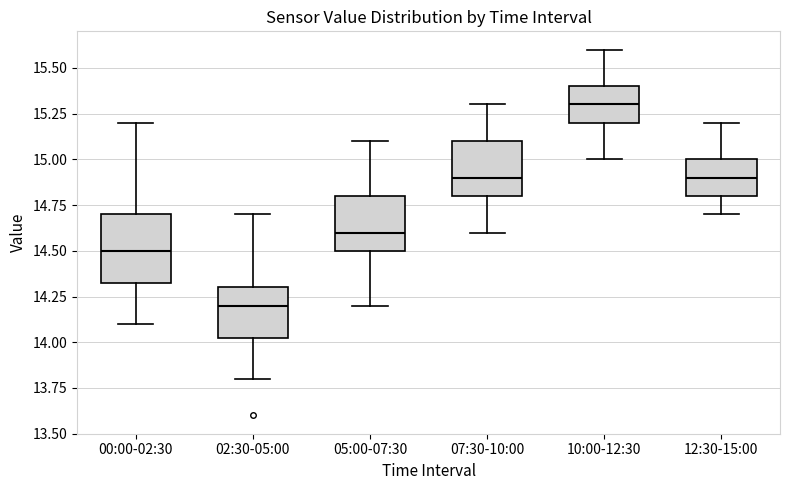

Reading left to right, transcribe this box plot: for each box, give where its median line is, the range the box spans, and where its two whiskers end, as read against the y-axis. The values are not printed on the chart, so give them approximately, as read against the axis.

00:00-02:30: median 14.50, box 14.35 to 14.70, whiskers 14.10 to 15.20
02:30-05:00: median 14.20, box 14.05 to 14.30, whiskers 13.80 to 14.70
05:00-07:30: median 14.60, box 14.50 to 14.80, whiskers 14.20 to 15.10
07:30-10:00: median 14.90, box 14.80 to 15.10, whiskers 14.60 to 15.30
10:00-12:30: median 15.30, box 15.20 to 15.40, whiskers 15.00 to 15.60
12:30-15:00: median 14.90, box 14.80 to 15.00, whiskers 14.70 to 15.20